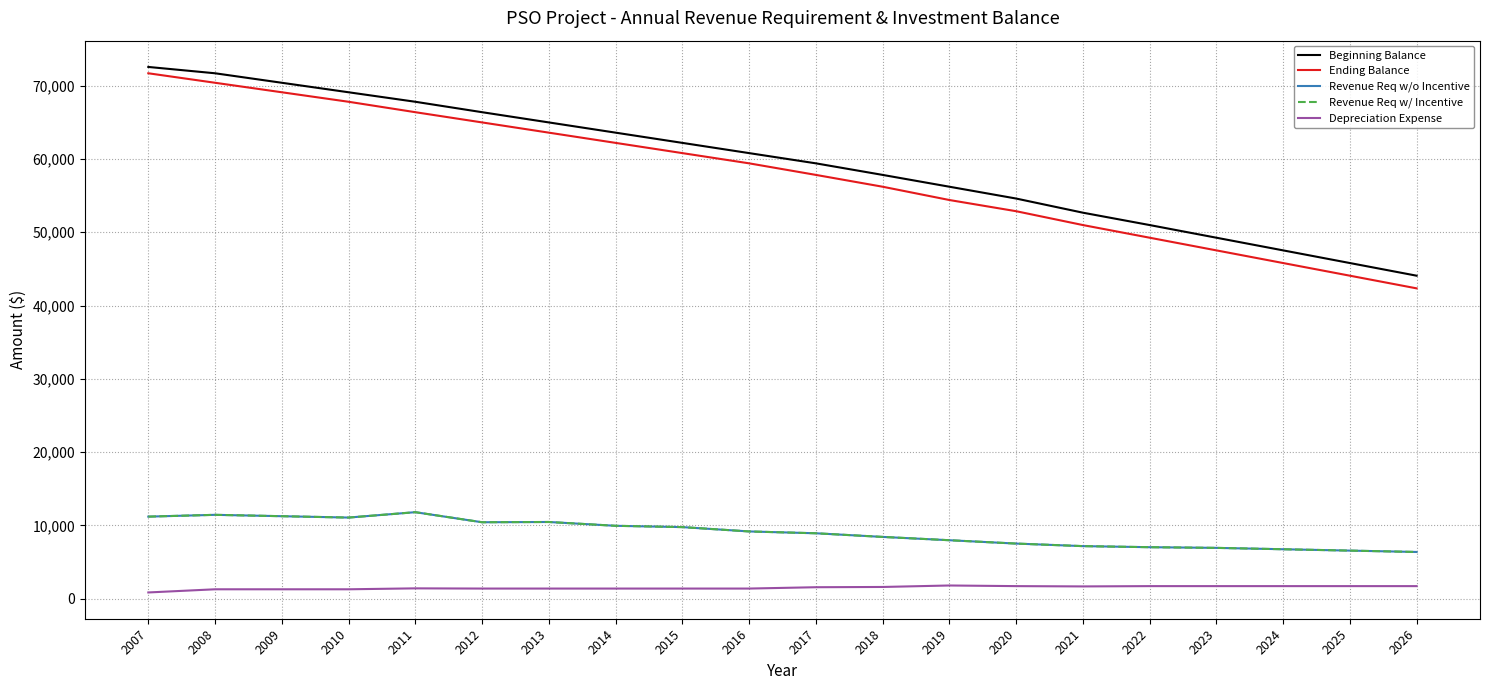

True or false: Beginning Balance and Depreciation Expense intersect in this chart.

False